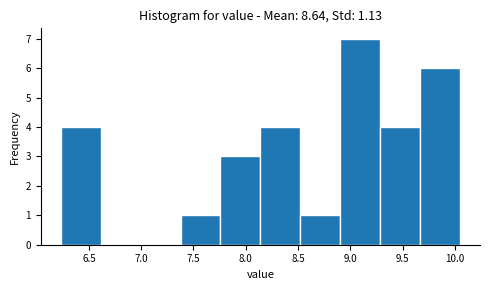

Reading left to right, transcribe this chart: for each bar, give the range it covers on the x-axis and its height. Neither the bar edges nor the heights are printed on the chart, so give them approximately, as read against the axes.

6.25 to 6.60: 4
6.60 to 7.00: 0
7.00 to 7.40: 0
7.40 to 7.75: 1
7.75 to 8.15: 3
8.15 to 8.50: 4
8.50 to 8.90: 1
8.90 to 9.30: 7
9.30 to 9.65: 4
9.65 to 10.05: 6